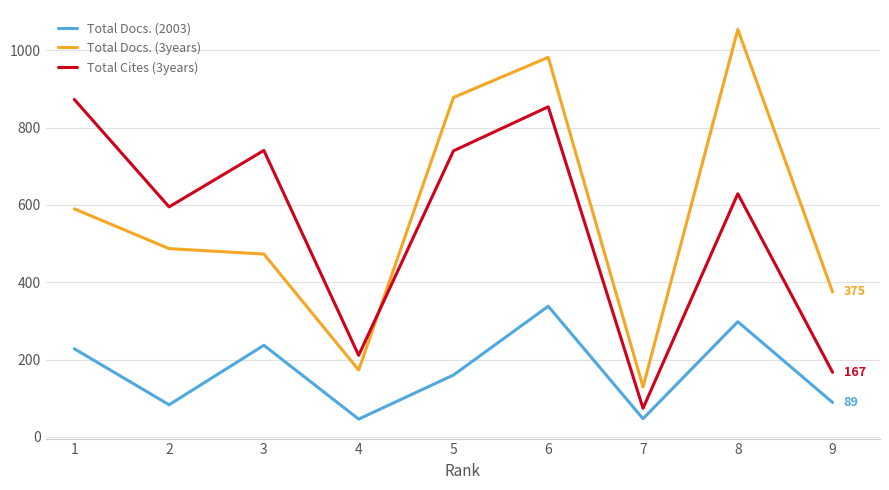

True or false: Total Cites (3years) has a value of 1185 at 6.

False